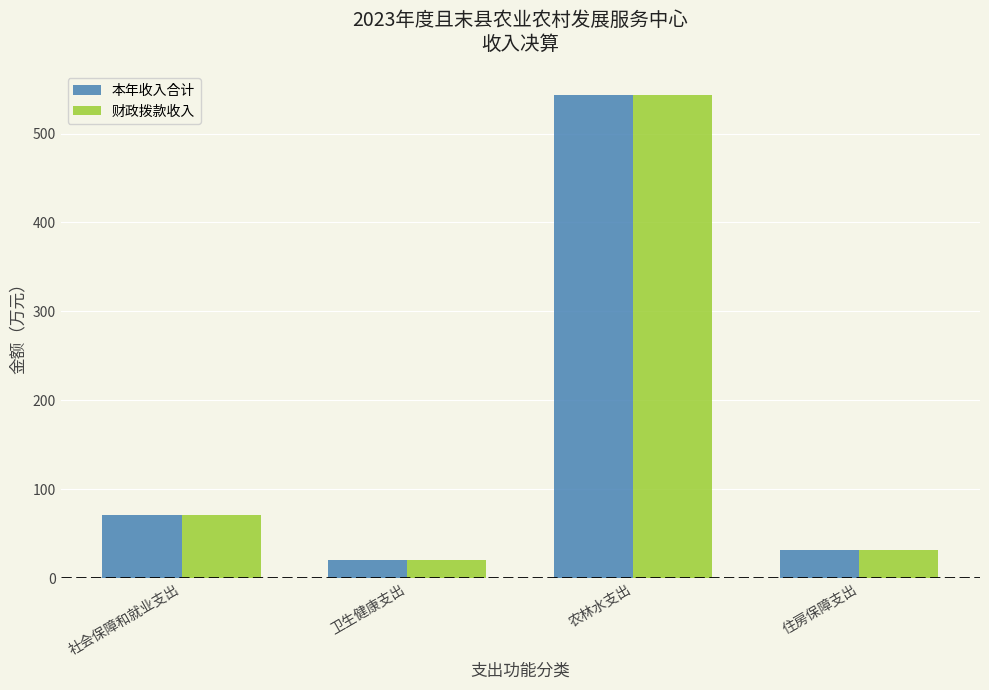

At how many categories does at least one series exceed 304?

1